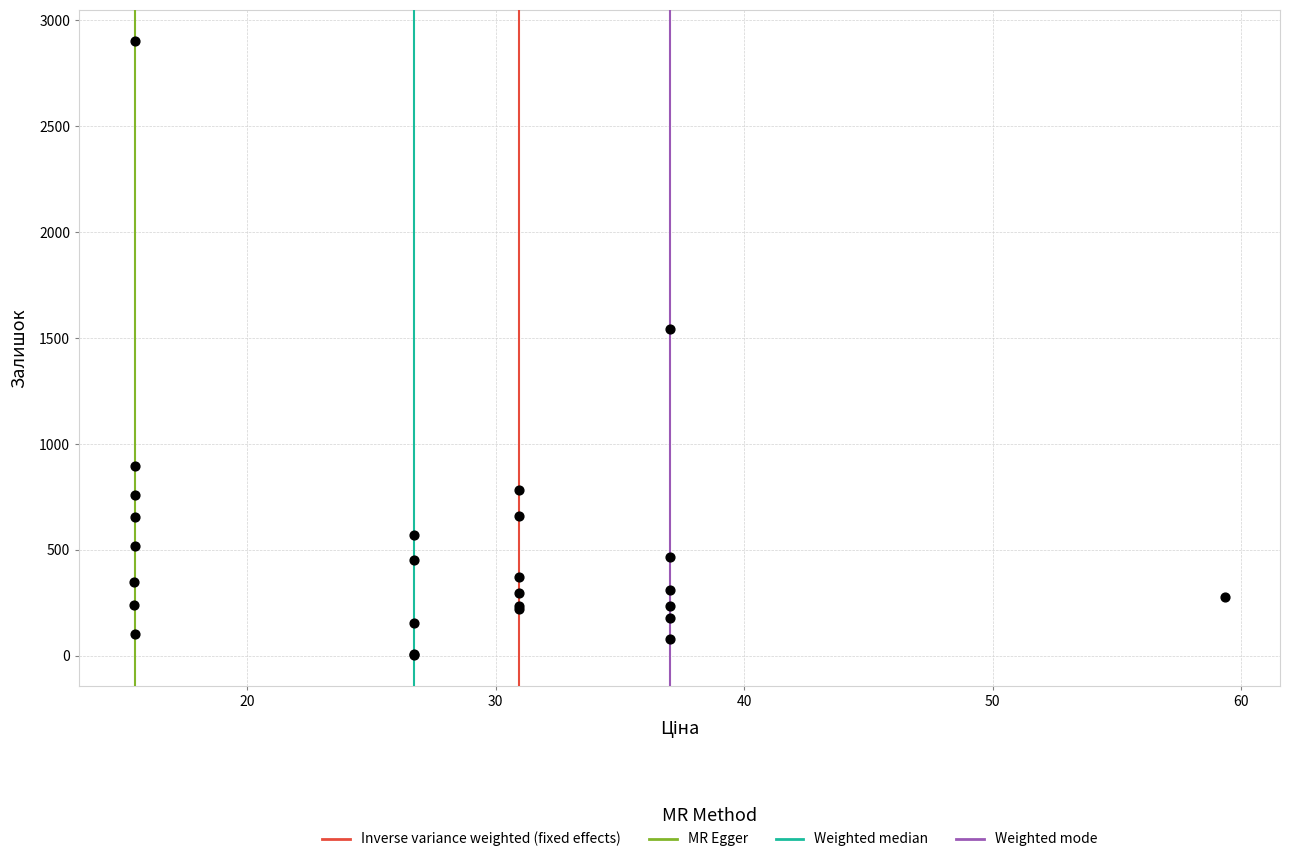

What Y value in the scatter plot is closest to 1453?

1545